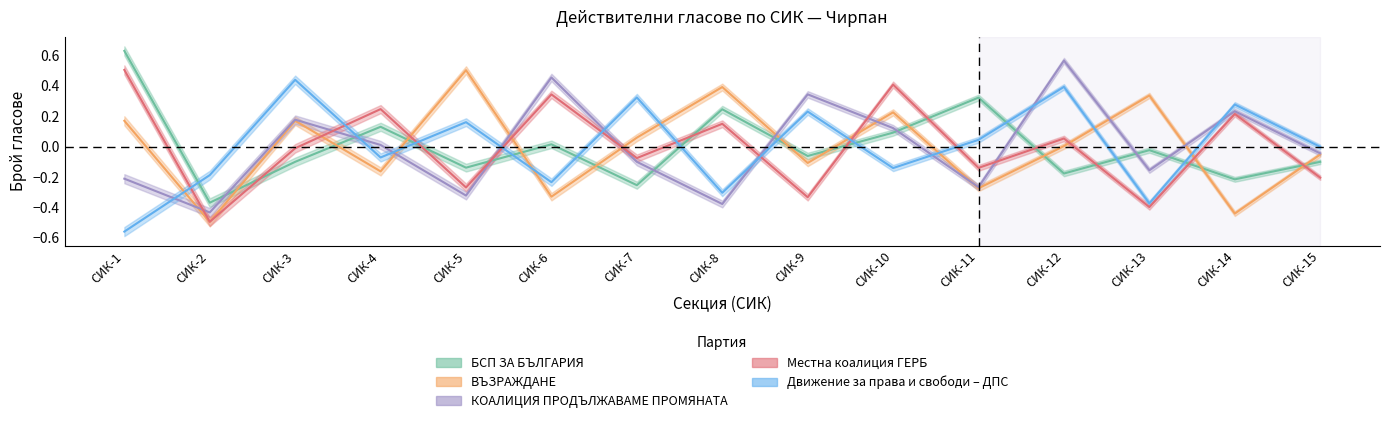

How many positive values does the Местна коалиция ГЕРБ series have?

7